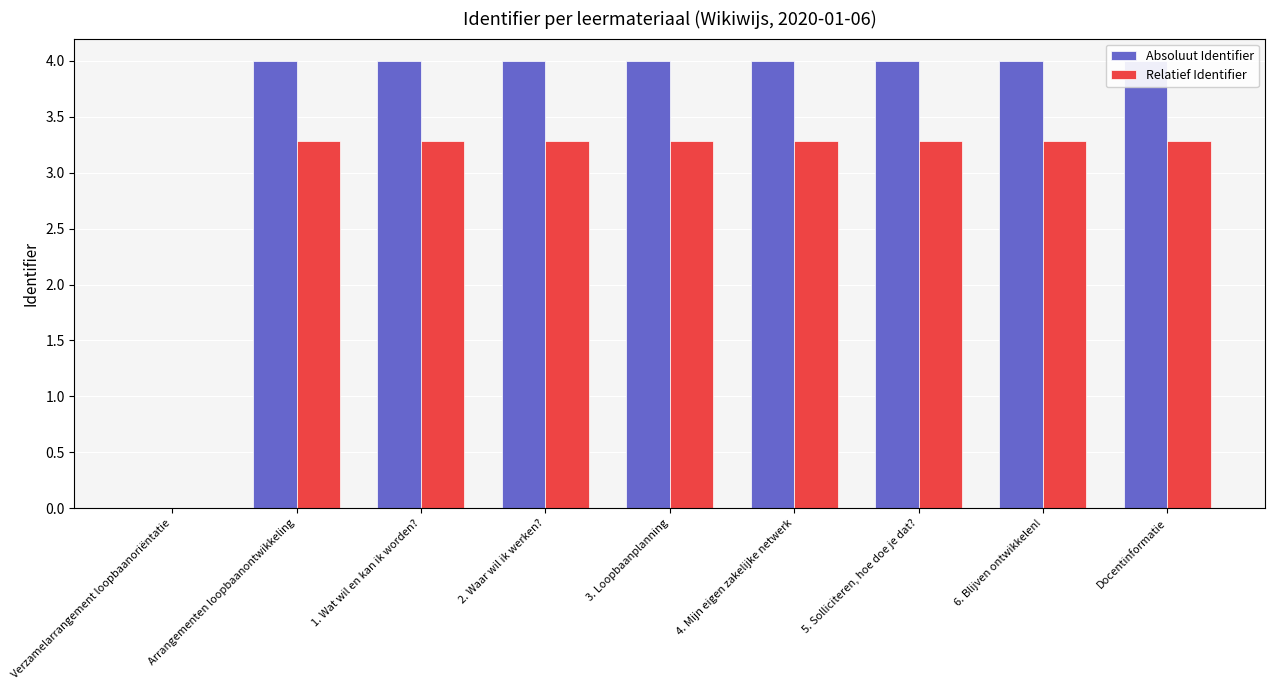

What is the label of the 3rd bar from the right?

5. Solliciteren, hoe doe je dat?